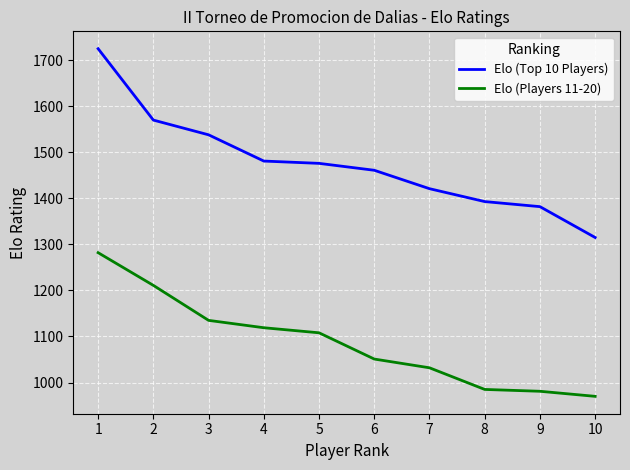

How many distinct data groups are displayed?

2